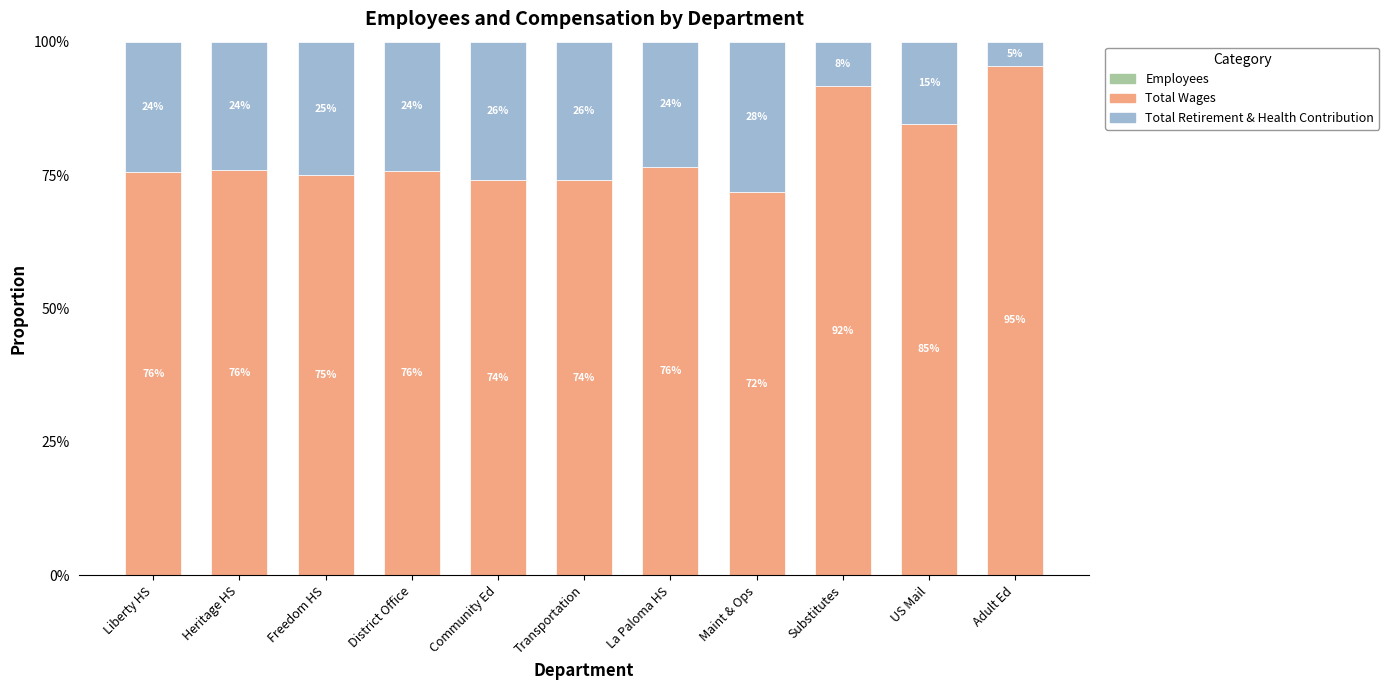

The value of Employees at Community Ed is 0.0. True or false?

True